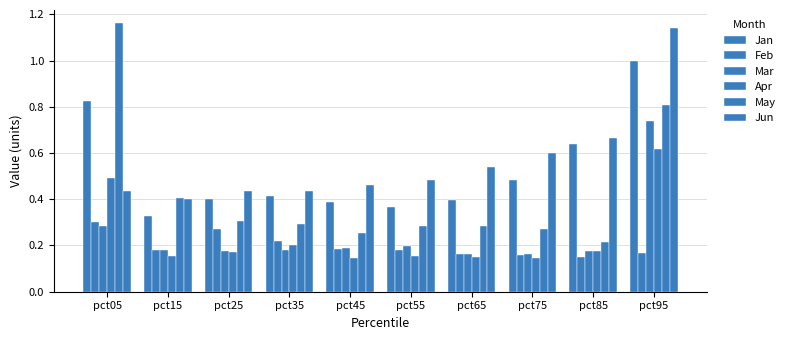

What is the value of the Jun bar at the 3rd from the left?

0.4